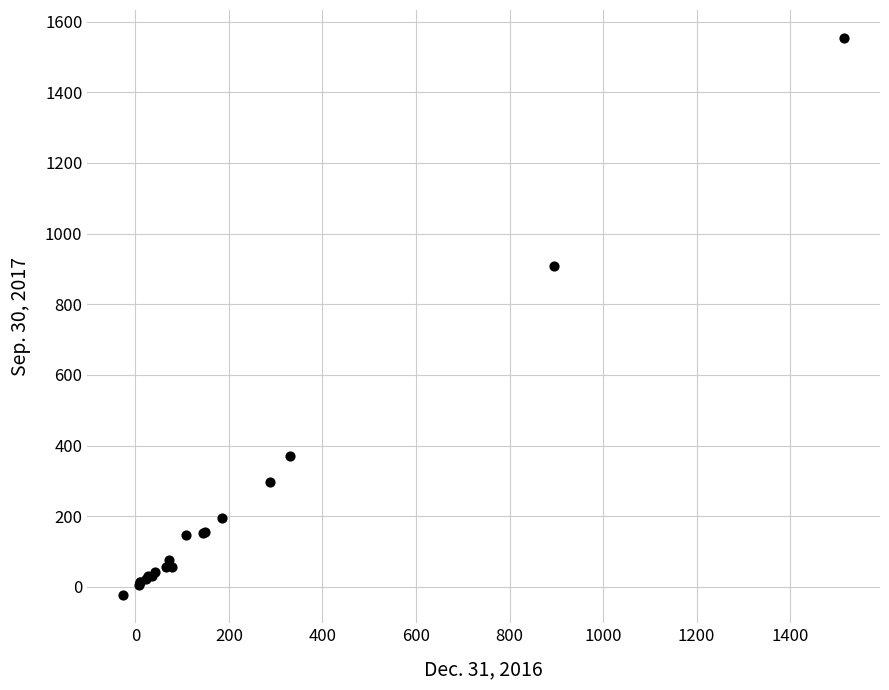

What Y value in the scatter plot is closest to 765?

907.7